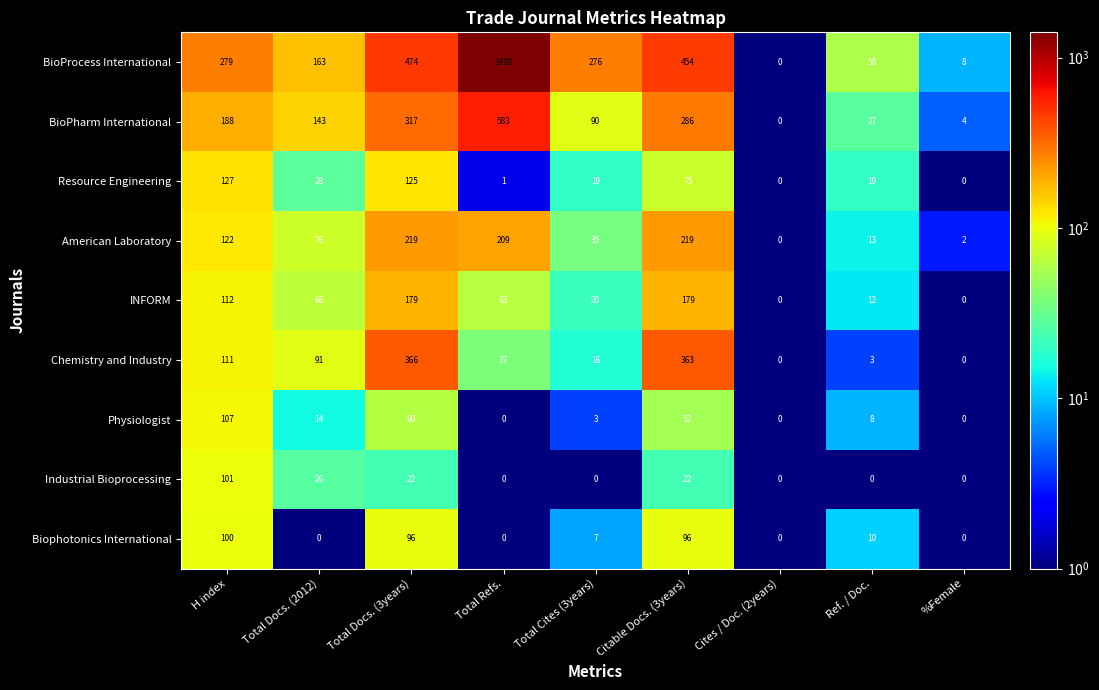

What is the difference between the maximum and minimum values in the INFORM series?

179